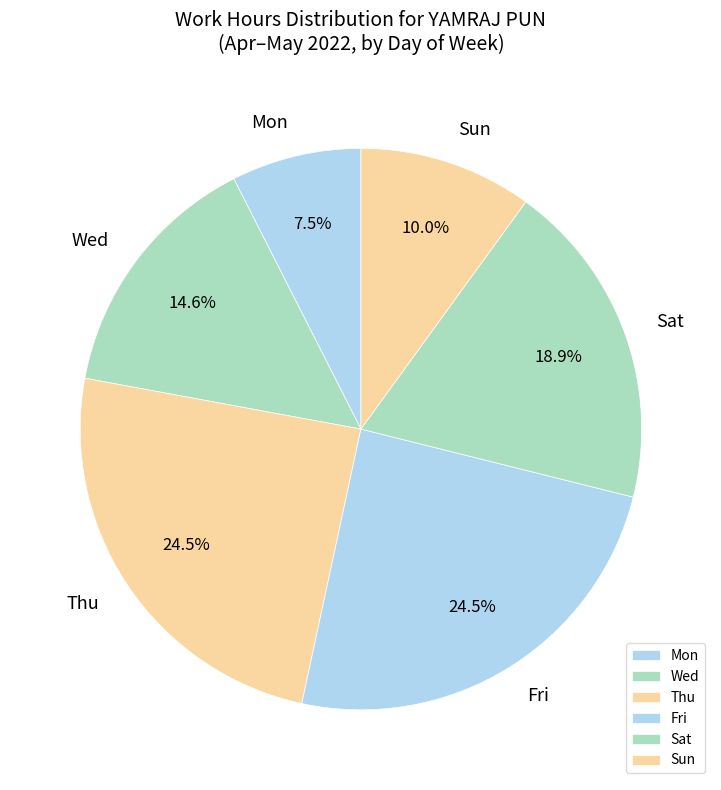

Approximately how many times larger is the value at Sun compared to Wed?

0.7